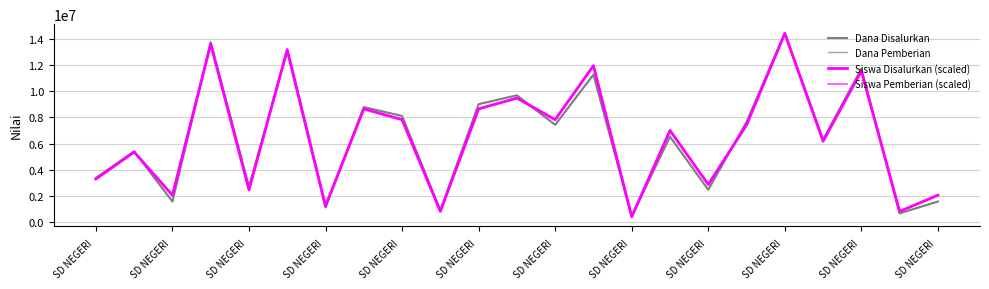

Which series has the largest total across all categories?

Siswa Disalurkan (scaled)